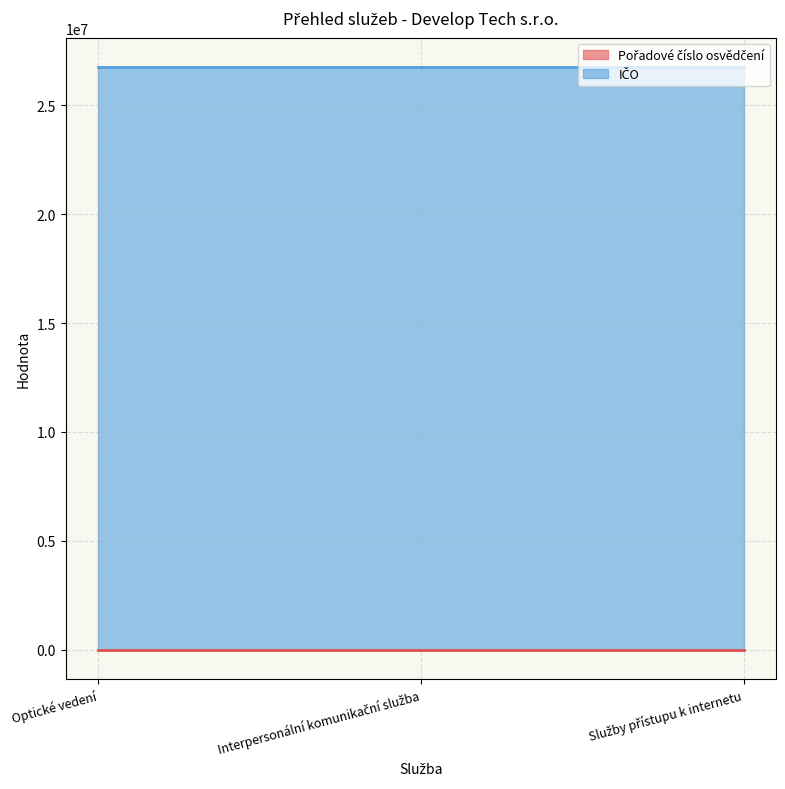

At Služby přístupu k internetu, list the series in order from smallest to largest.

Pořadové číslo osvědčení, IČO